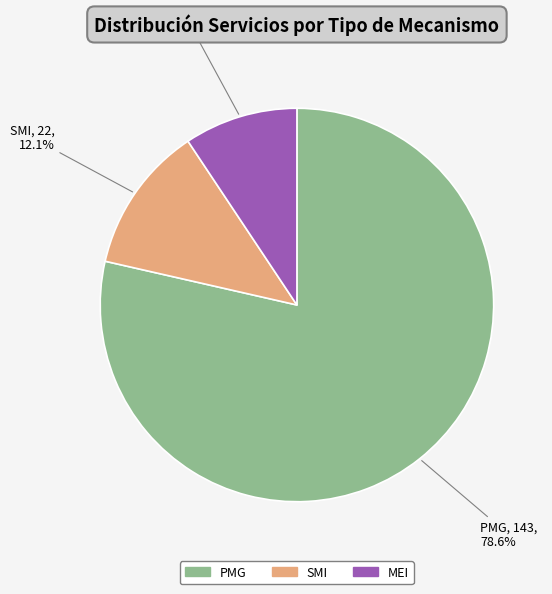

What is the ratio of the value at MEI to the value at SMI?

0.8